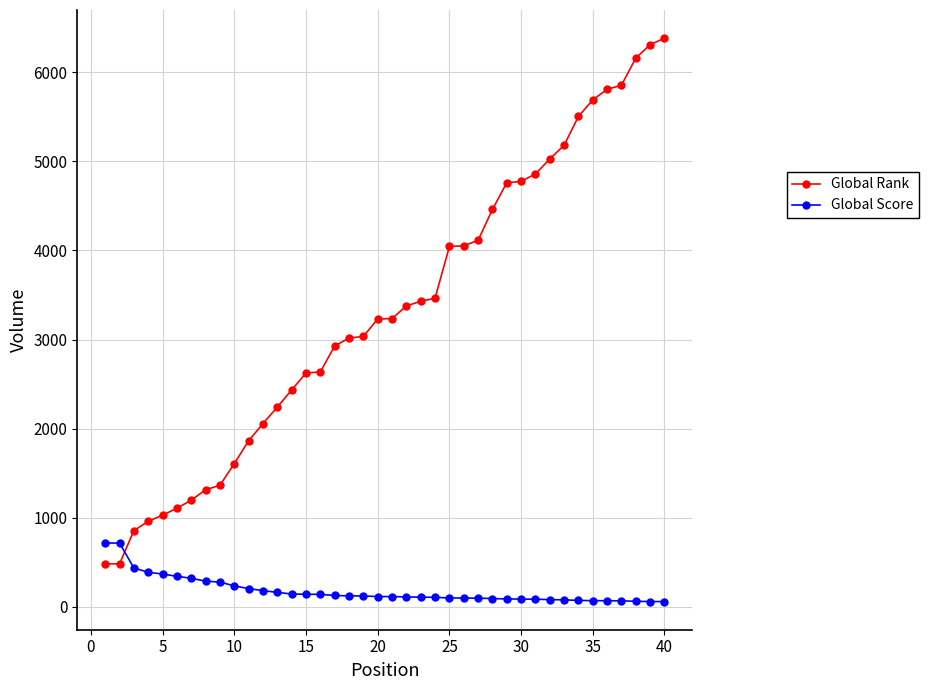

What is the difference between the second highest and minimum values in the Global Rank series?

5825